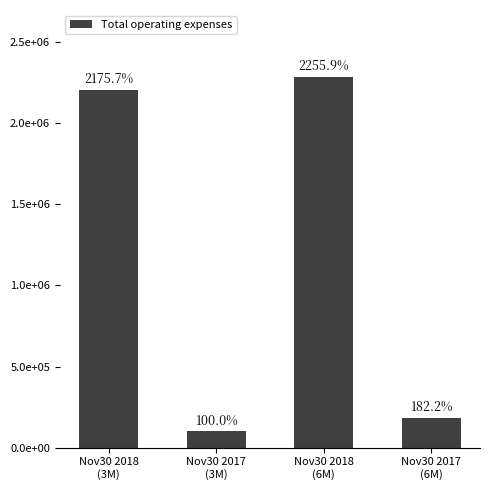

What is the label of the 3rd bar from the right?

Nov30 2017
(3M)